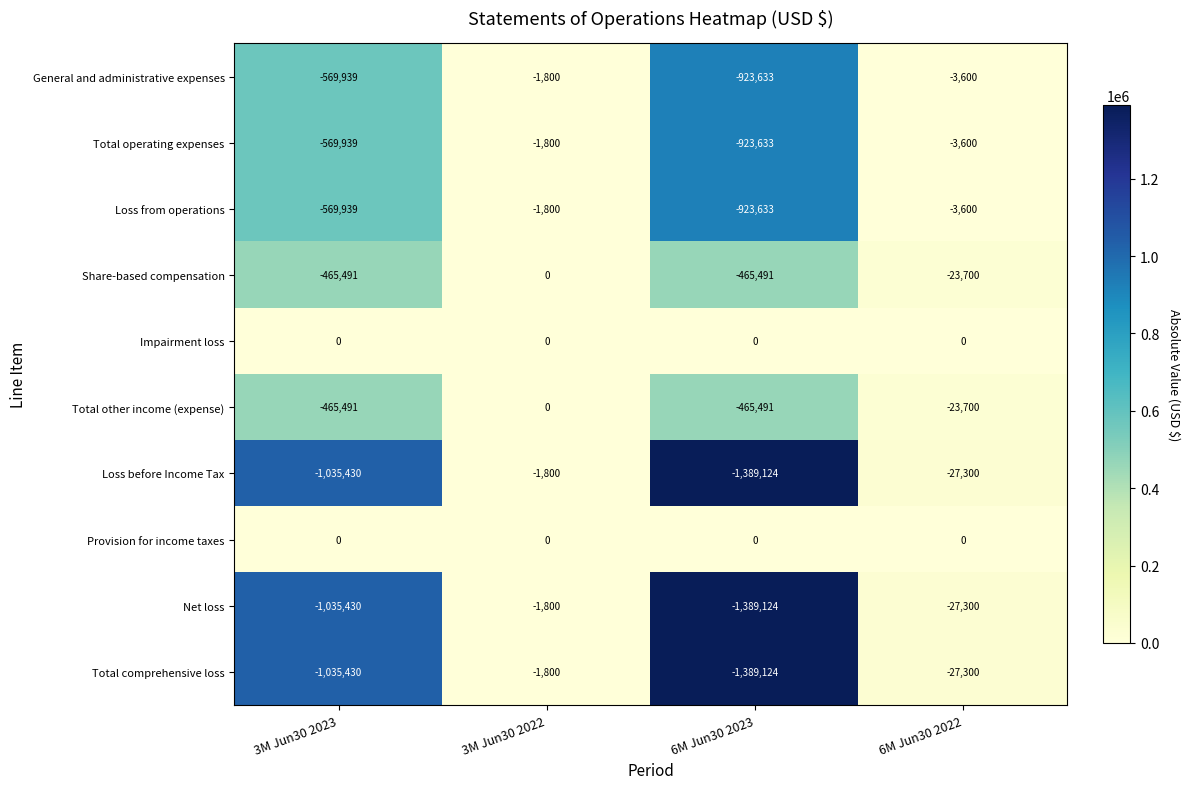

Is the value of Provision for income taxes at 3M Jun30 2023 greater than the value of Share-based compensation at 6M Jun30 2022?

Yes